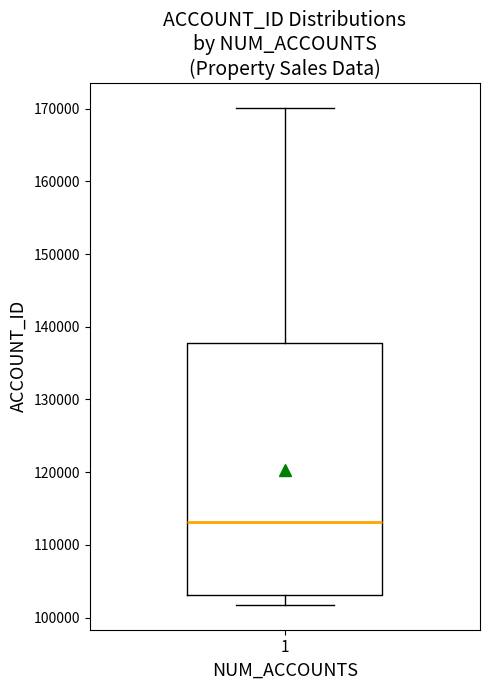

Read this box plot against the y-axis: the position of the median line, the range covered by the box, and the ends of both whiskers. The values are not printed on the chart, so give them approximately, as read against the axis.

median 113000, box 103000 to 138000, whiskers 102000 to 170000